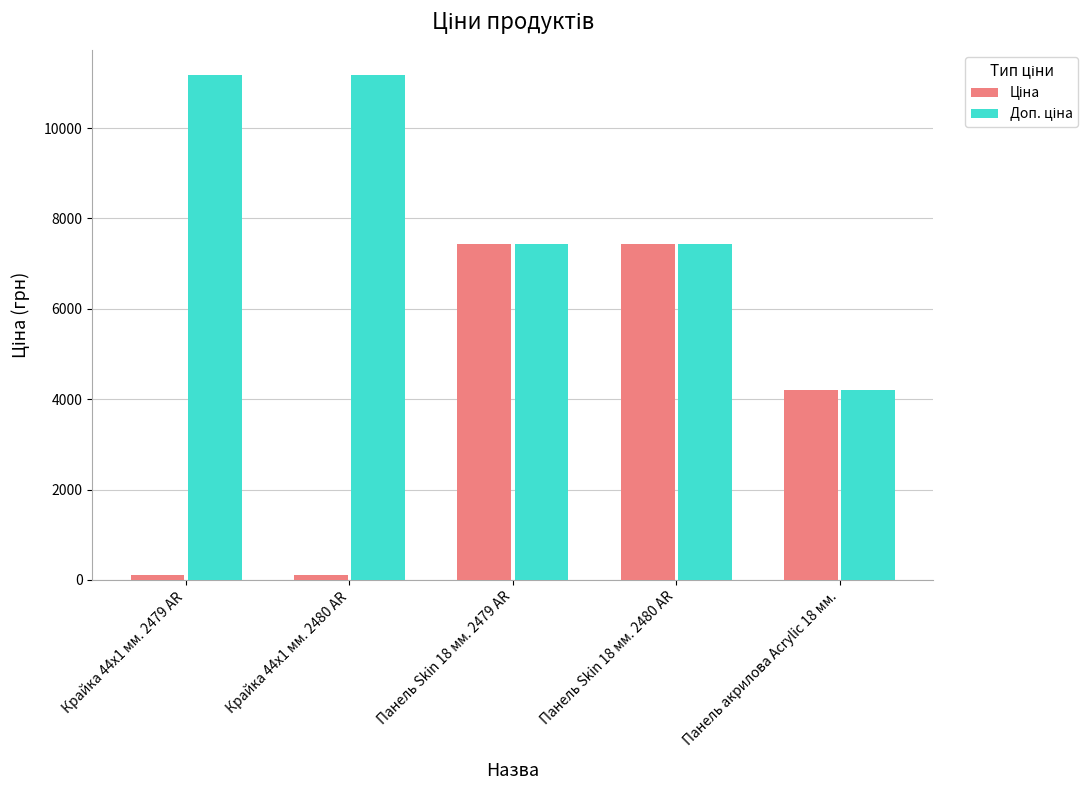

At how many categories does at least one series exceed 3037?

5